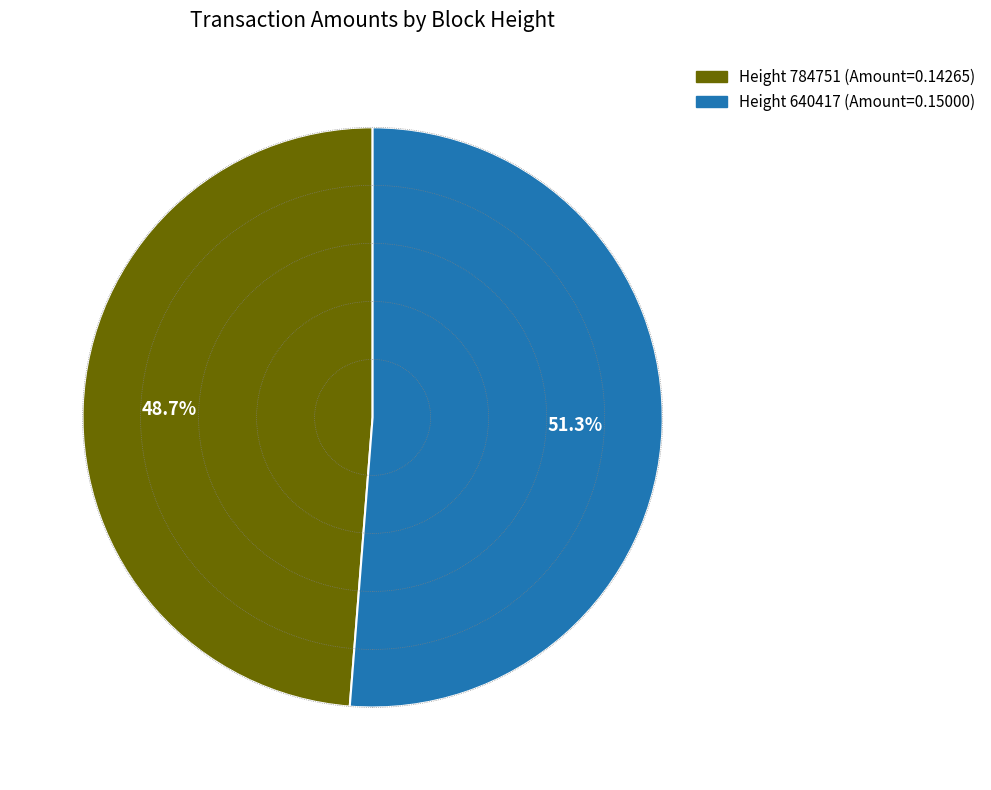

Is there a majority slice in this chart?

Yes